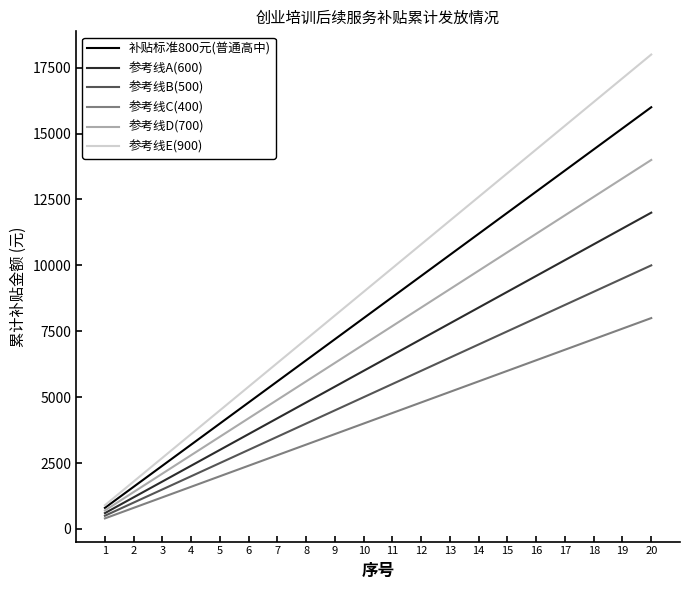

At how many categories does at least one series exceed 5067?

15